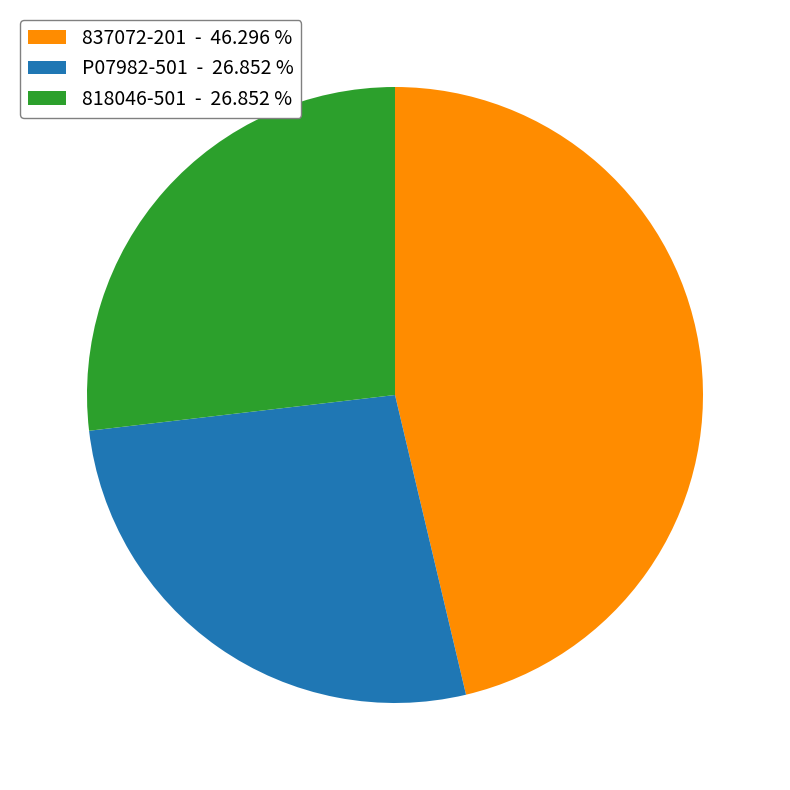

Does any single category account for the majority?

No